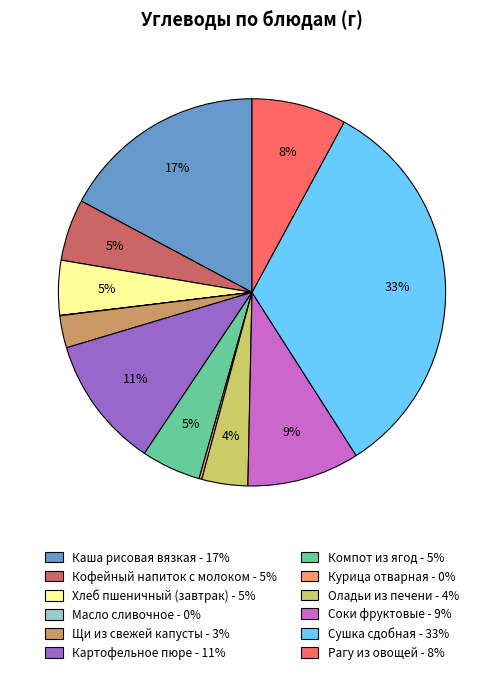

Does Соки фруктовые account for over 50% of the chart?

No